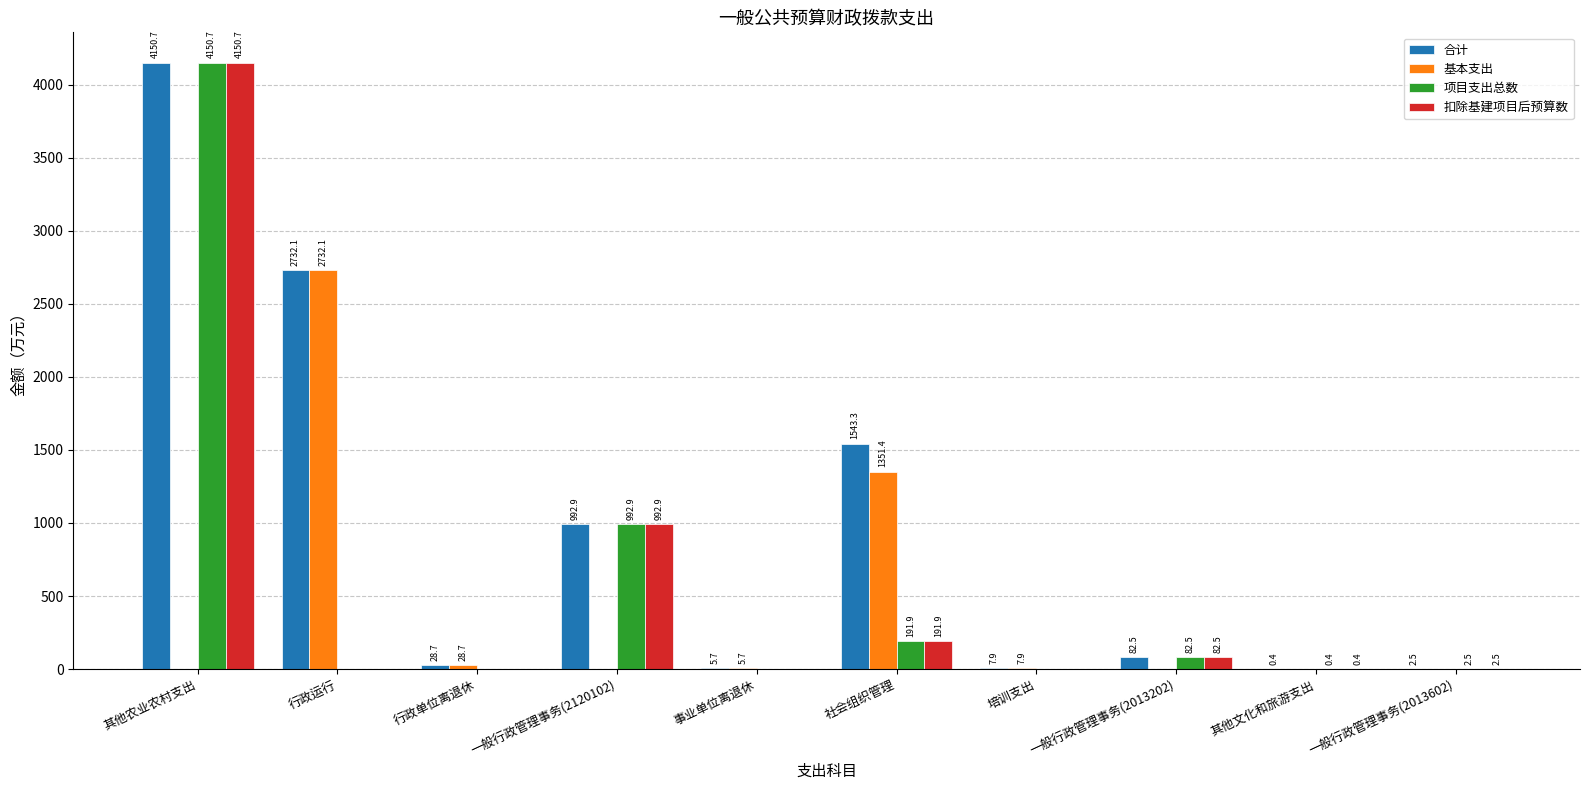

The 扣除基建项目后预算数 series shows 0.0 at 行政单位离退休. True or false?

True